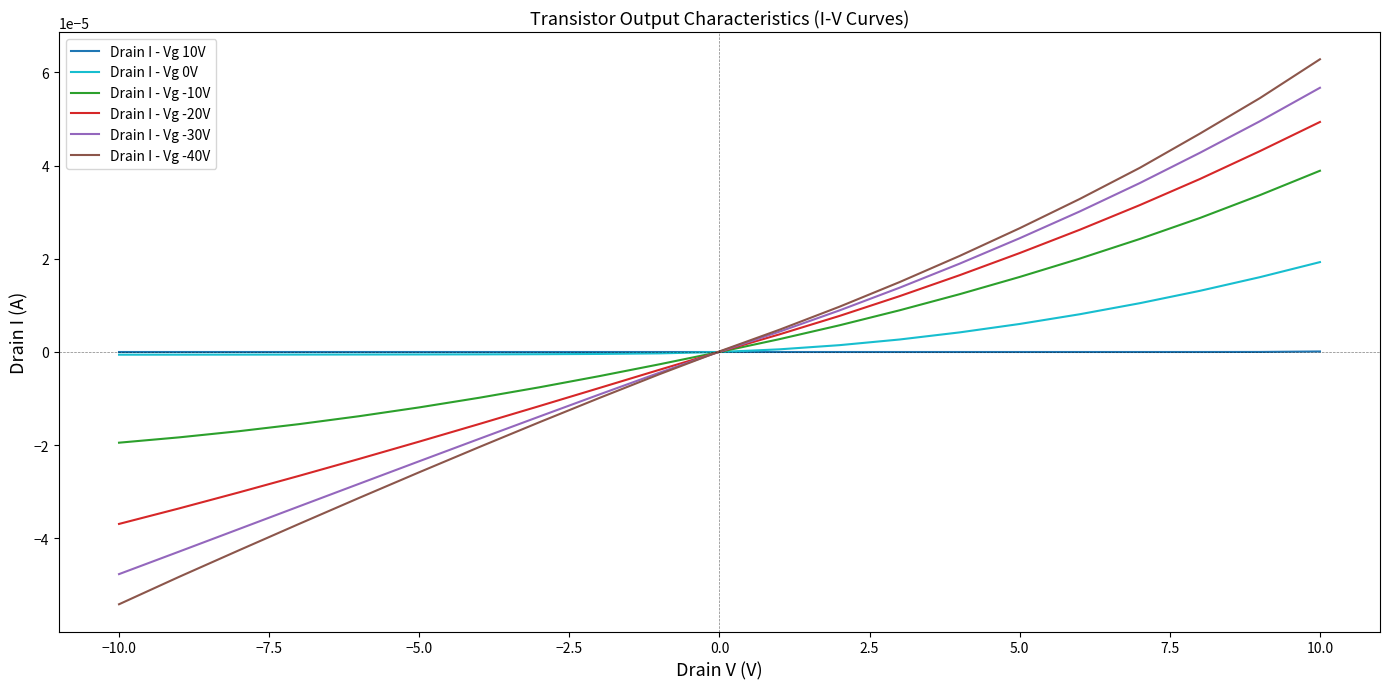

What are all the series names shown in the legend?

Drain I - Vg 10V, Drain I - Vg 0V, Drain I - Vg -10V, Drain I - Vg -20V, Drain I - Vg -30V, Drain I - Vg -40V